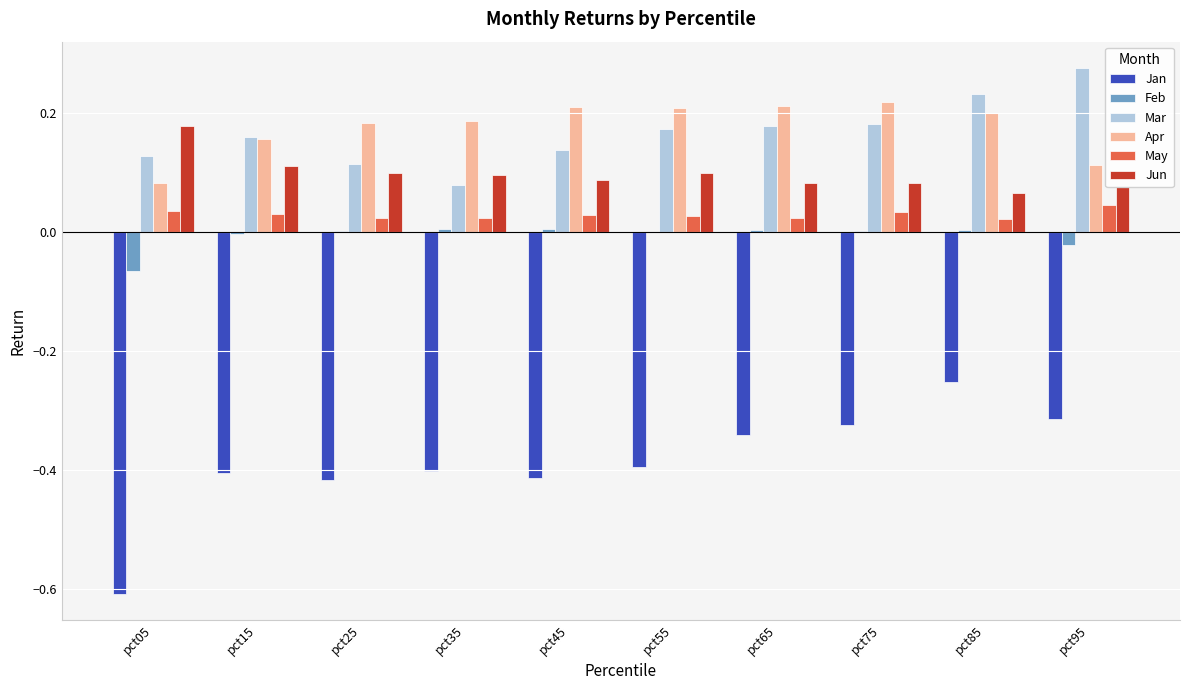

What is the sum of all Mar values?

1.7